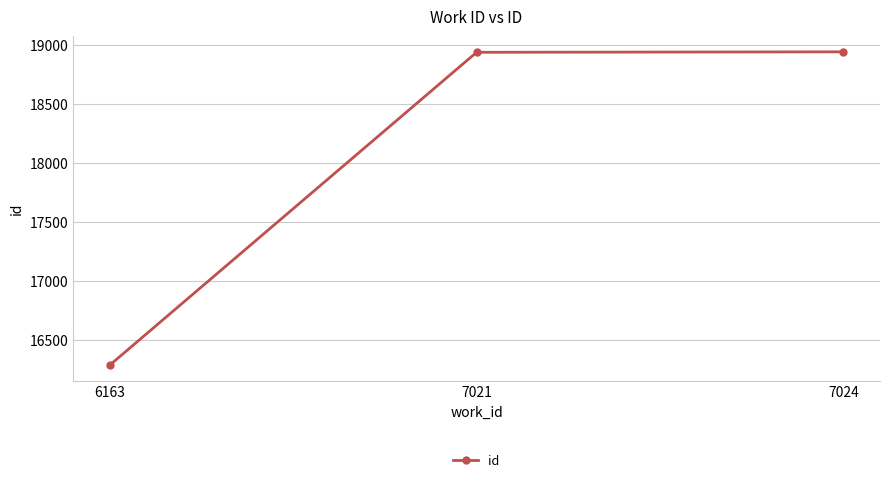

What is the sum of the values at 6163 and 7024?

35226